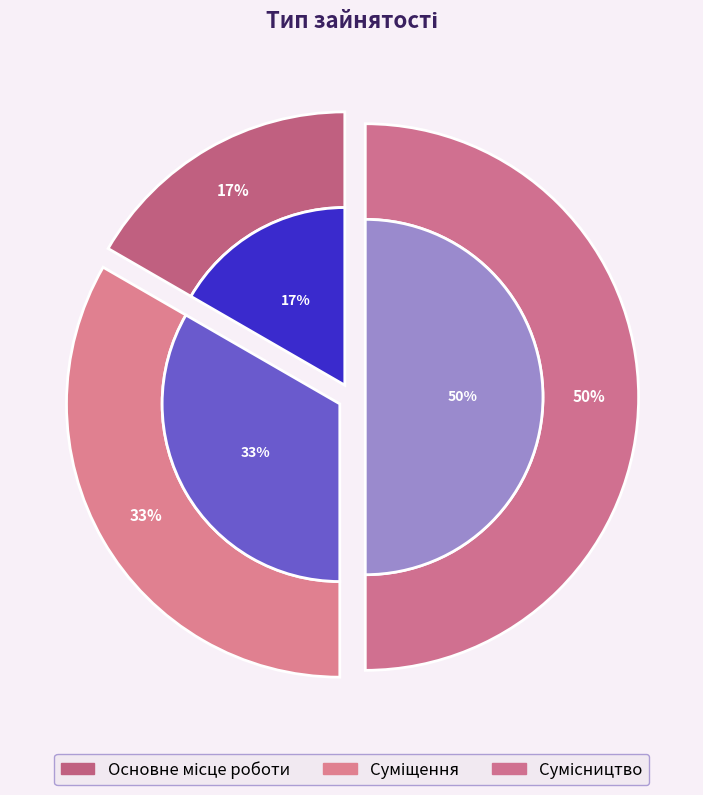

Count the number of slices in the pie.

3